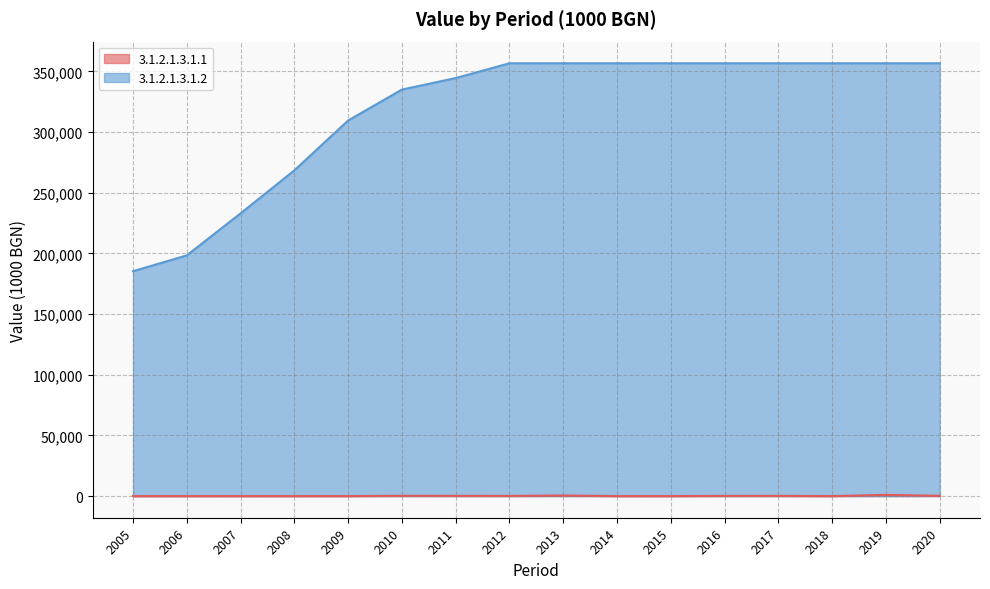

Reading left to right, extract all data points from this chart.

3.1.2.1.3.1.1: 2005=0	2006=0	2007=0	2008=0	2009=15	2010=237	2011=200	2012=145	2013=489	2014=0	2015=0	2016=160	2017=175	2018=0	2019=991	2020=214
3.1.2.1.3.1.2: 2005=185315	2006=198345	2007=232967	2008=268407	2009=309498	2010=334976	2011=344471	2012=356667	2013=356667	2014=356667	2015=356667	2016=356667	2017=356667	2018=356667	2019=356667	2020=356667